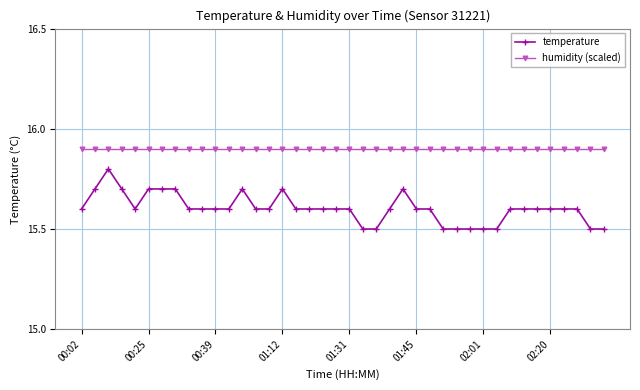

Which series has the largest range (max minus min)?

temperature